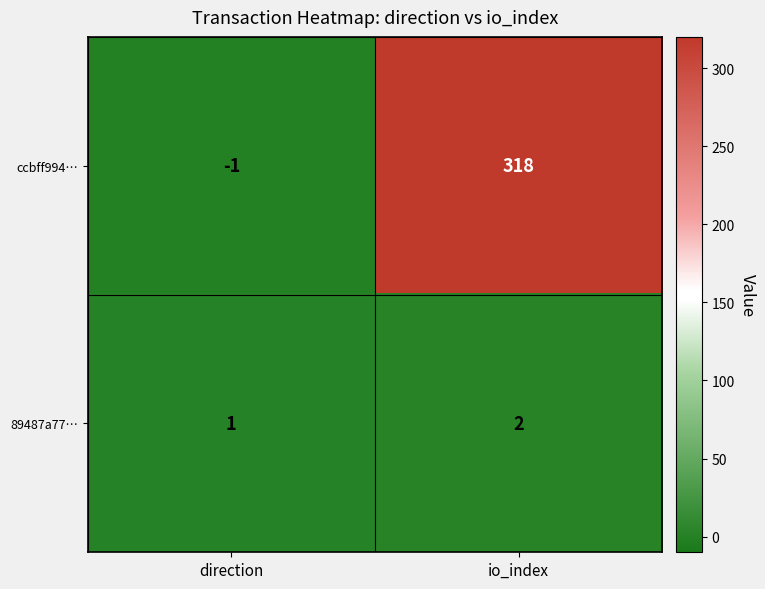

Which series has the widest spread of values?

ccbff994…